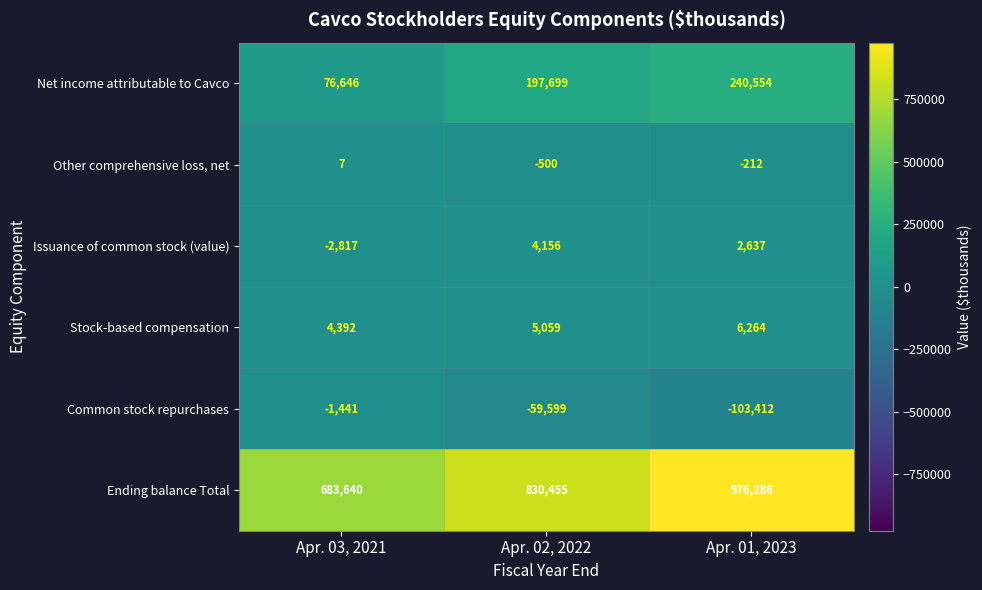

Which series has the widest spread of values?

Ending balance Total